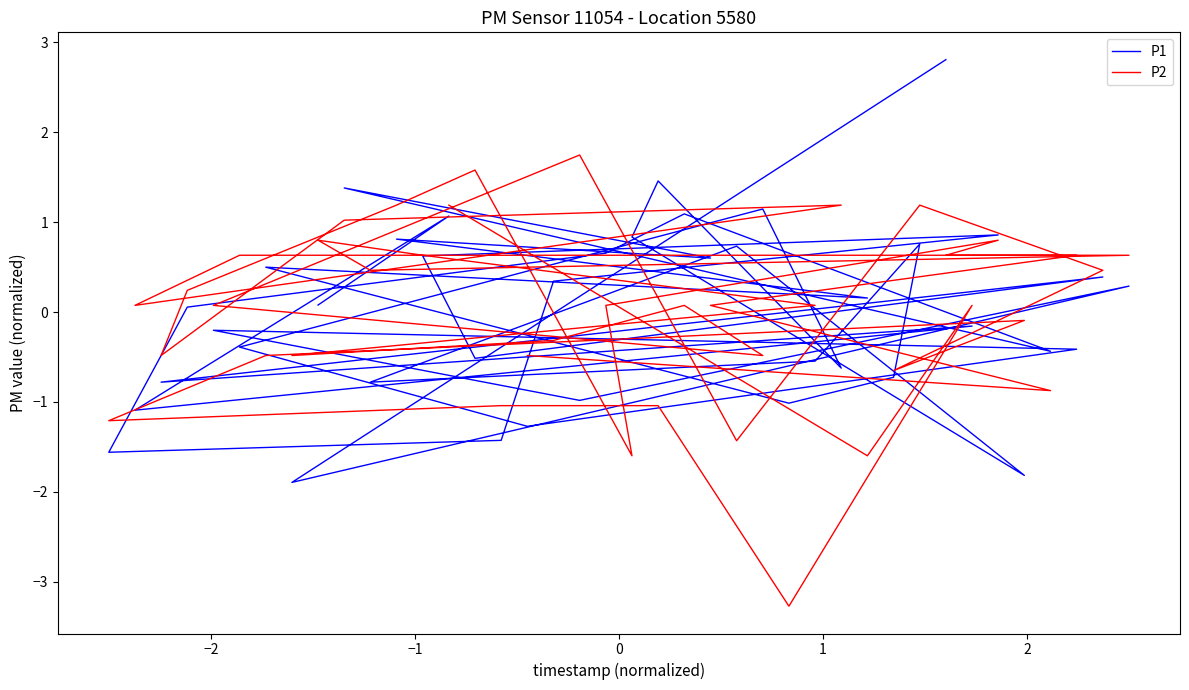

True or false: P2 and P1 intersect in this chart.

True